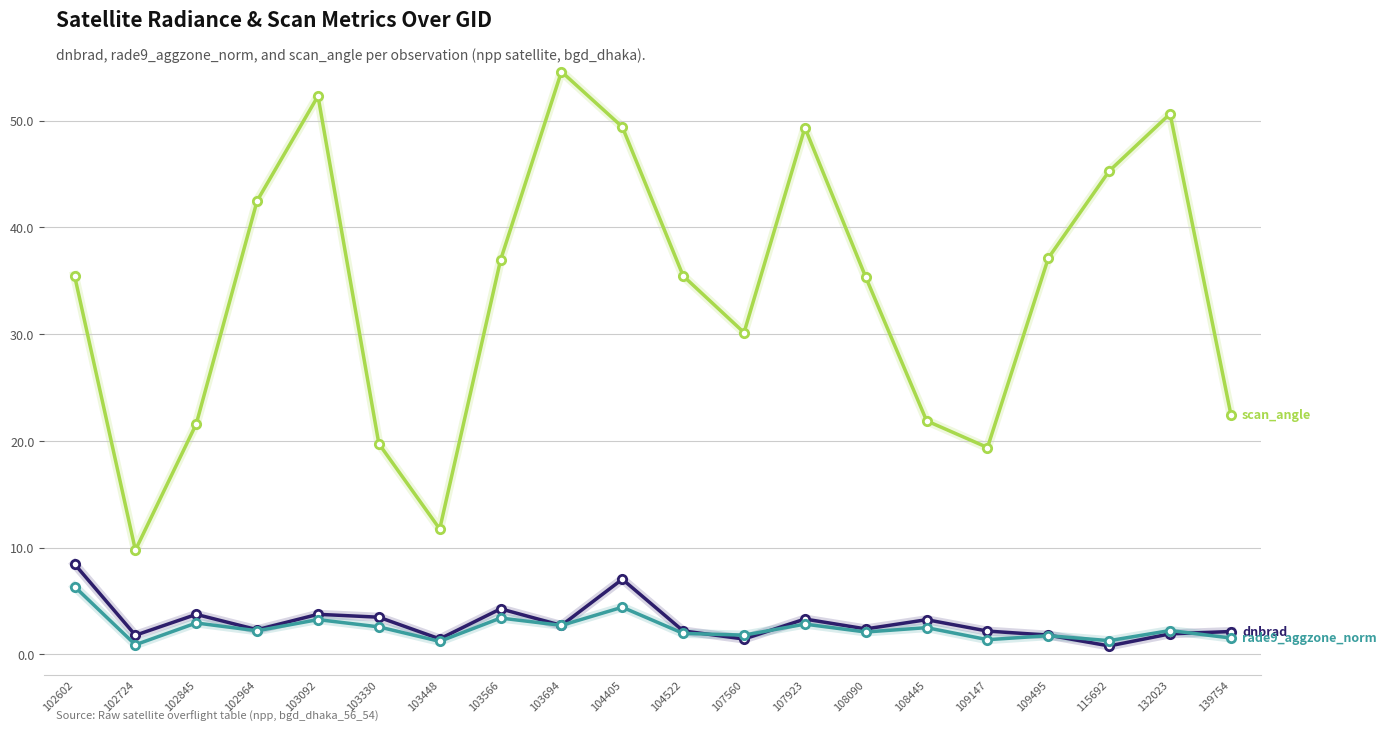

What is the difference between the highest and lowest values at 104405?

45.0